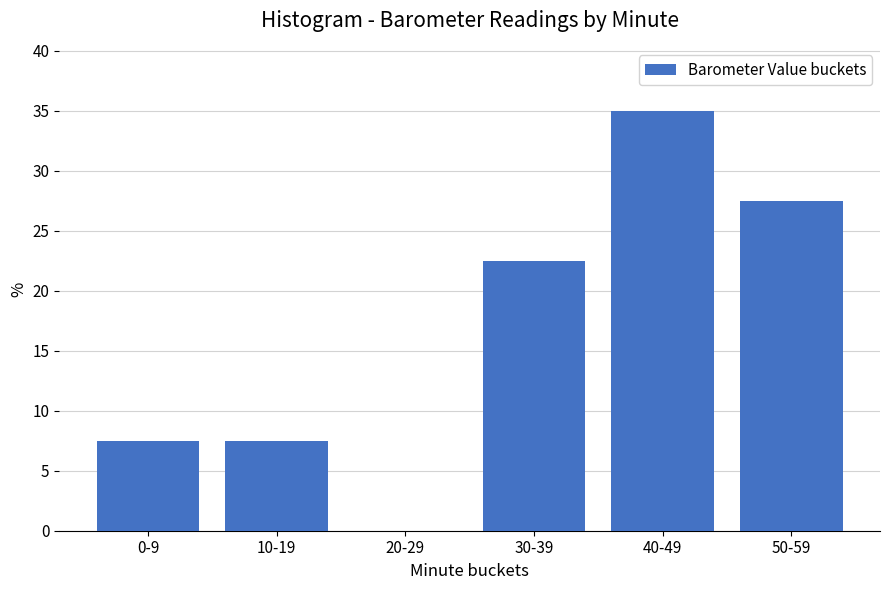

Reading left to right, list all the values displayed in this chart.

0-9=7.5	10-19=7.5	20-29=0.0	30-39=22.5	40-49=35.0	50-59=27.5